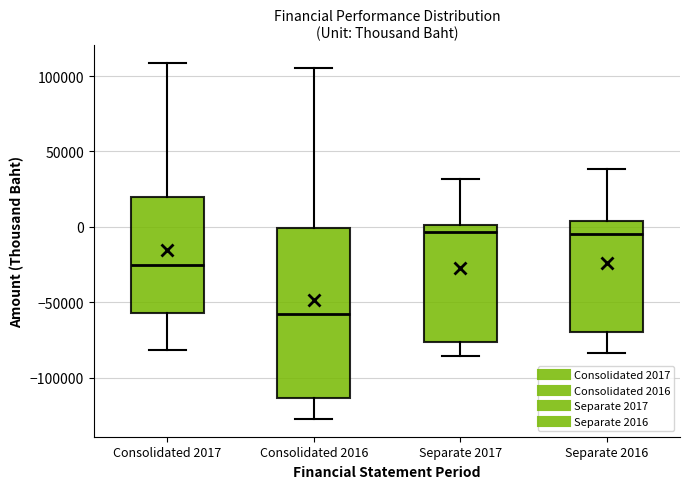

Where does the upper whisker of the box for Separate 2017 end on the y-axis? The values are not printed on the chart, so give them approximately, as read against the axis.

30000